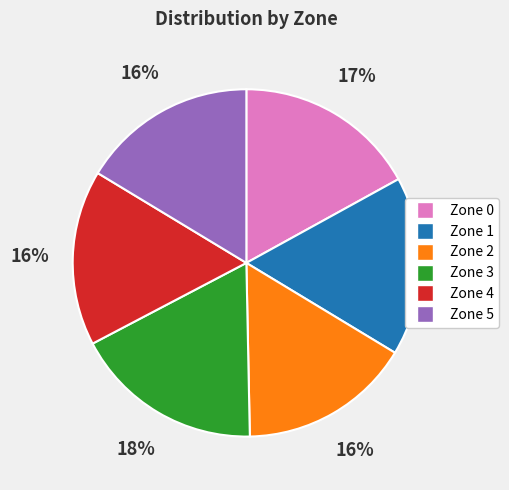

Does Zone 2 account for over 50% of the chart?

No